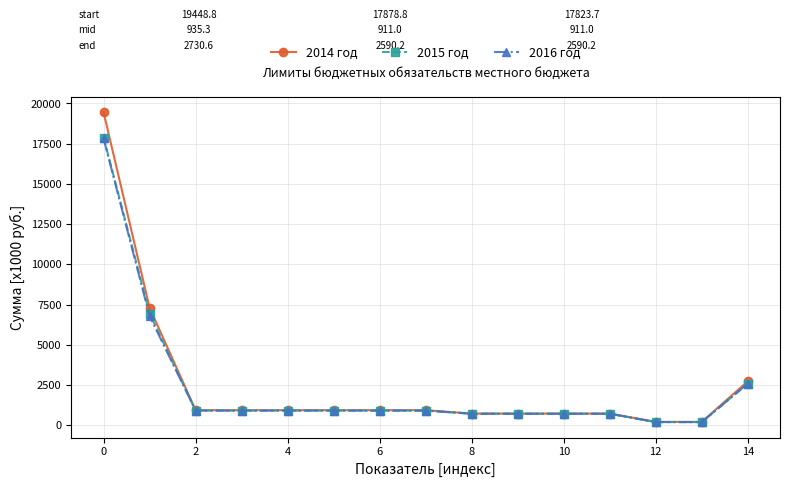

Which series has the widest spread of values?

2014 год